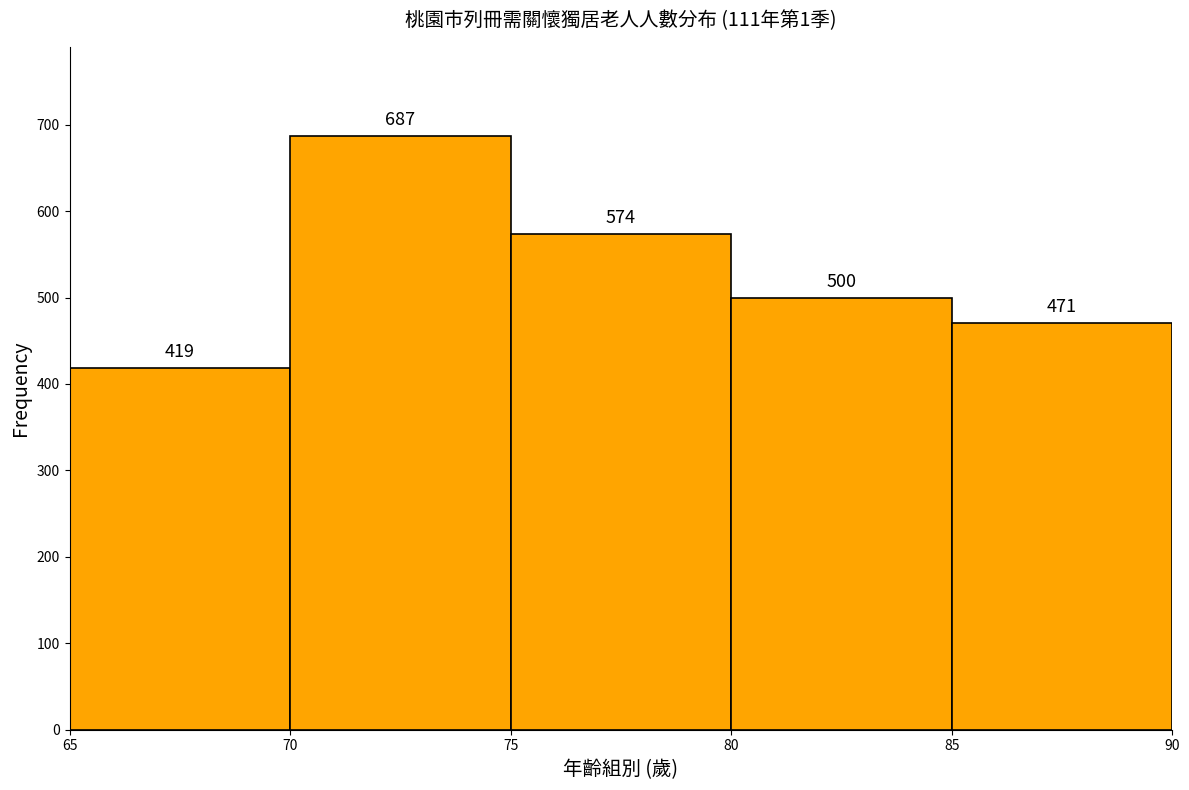

How tall is the bar that spans 75 to 80 on the x-axis?

574